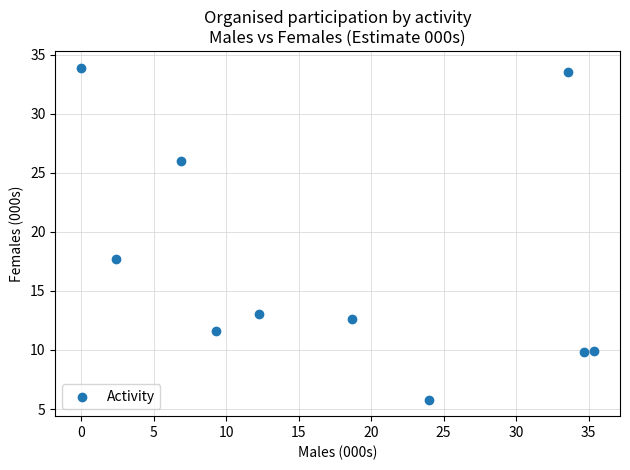

What is the average Y value?

17.4